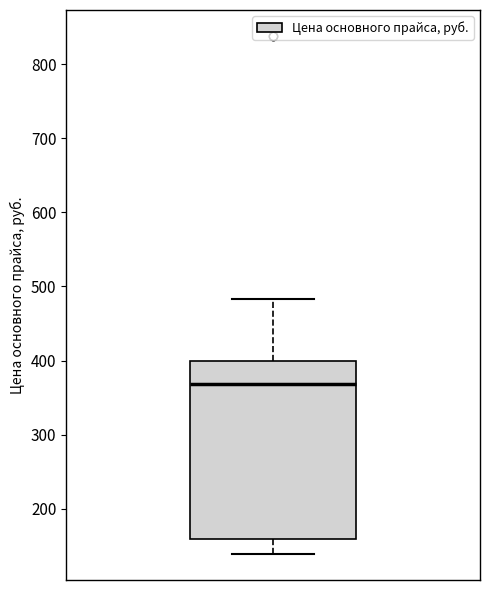

Transcribe this box plot: give where the median line is, the range the box spans, and where the two whiskers end, as read against the y-axis. The values are not printed on the chart, so give them approximately, as read against the axis.

median 370, box 160 to 400, whiskers 140 to 480